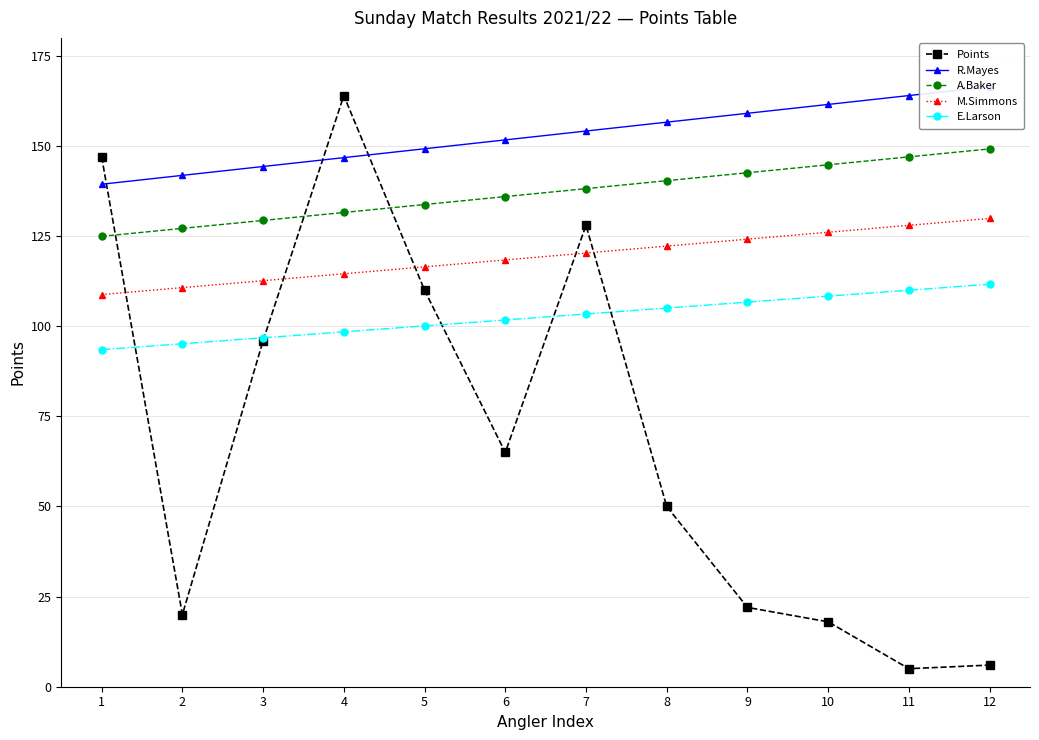

Which series has the widest spread of values?

Points